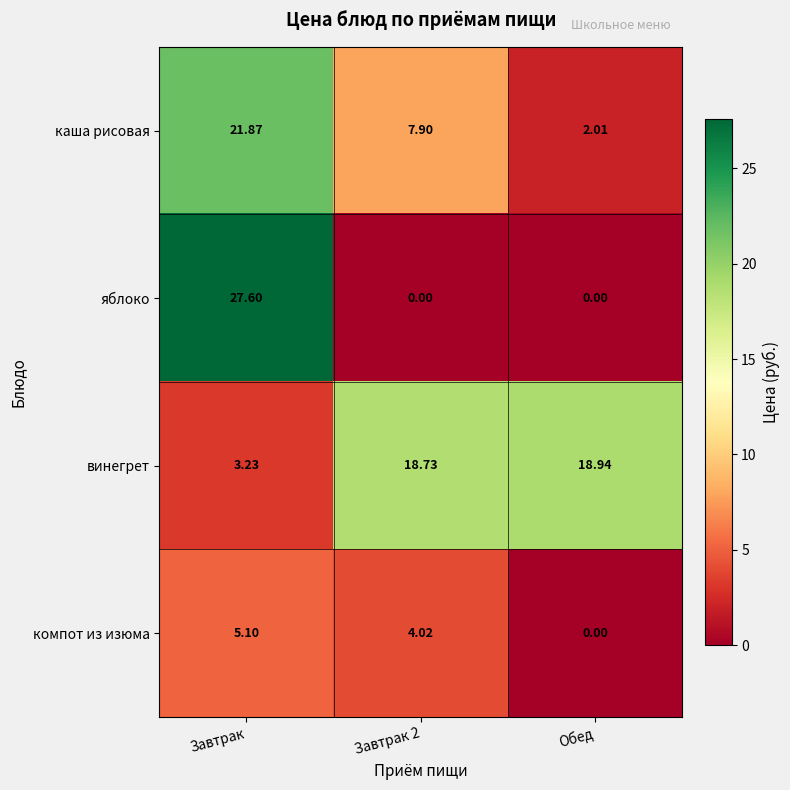

How many categories are shown in the chart?

3